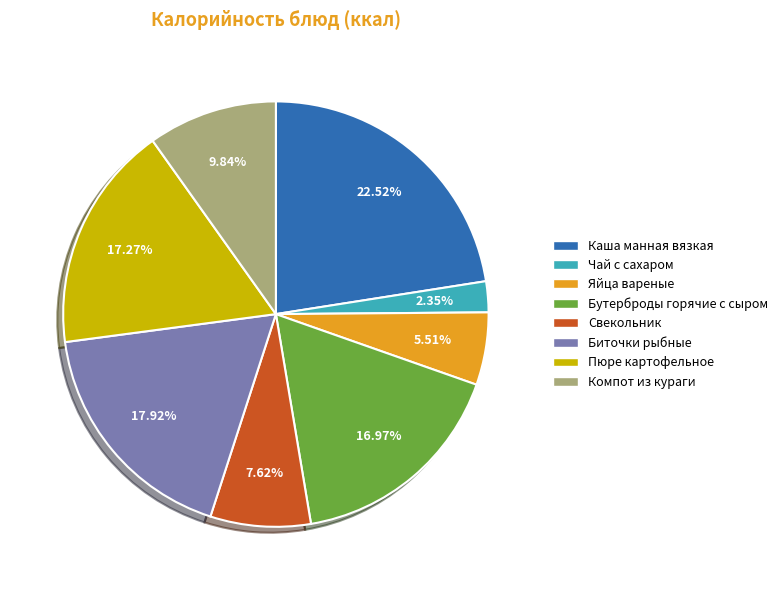

To the nearest percent, what is the average slice percentage?

12%